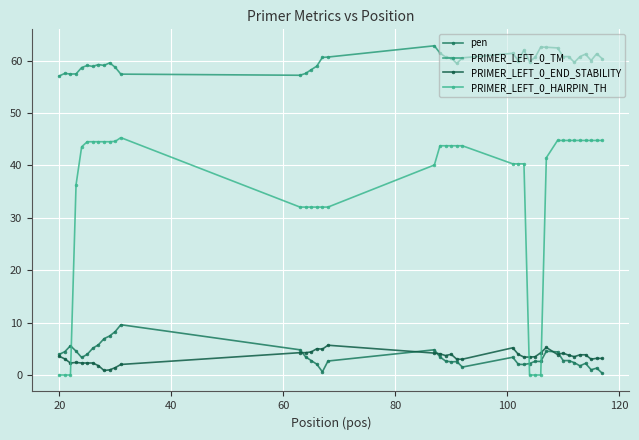

What are all the series names shown in the legend?

pen, PRIMER_LEFT_0_TM, PRIMER_LEFT_0_END_STABILITY, PRIMER_LEFT_0_HAIRPIN_TH